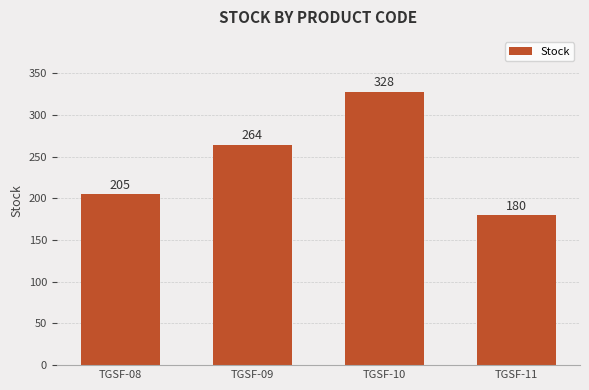

Read the value at TGSF-09, to the nearest 10.

260